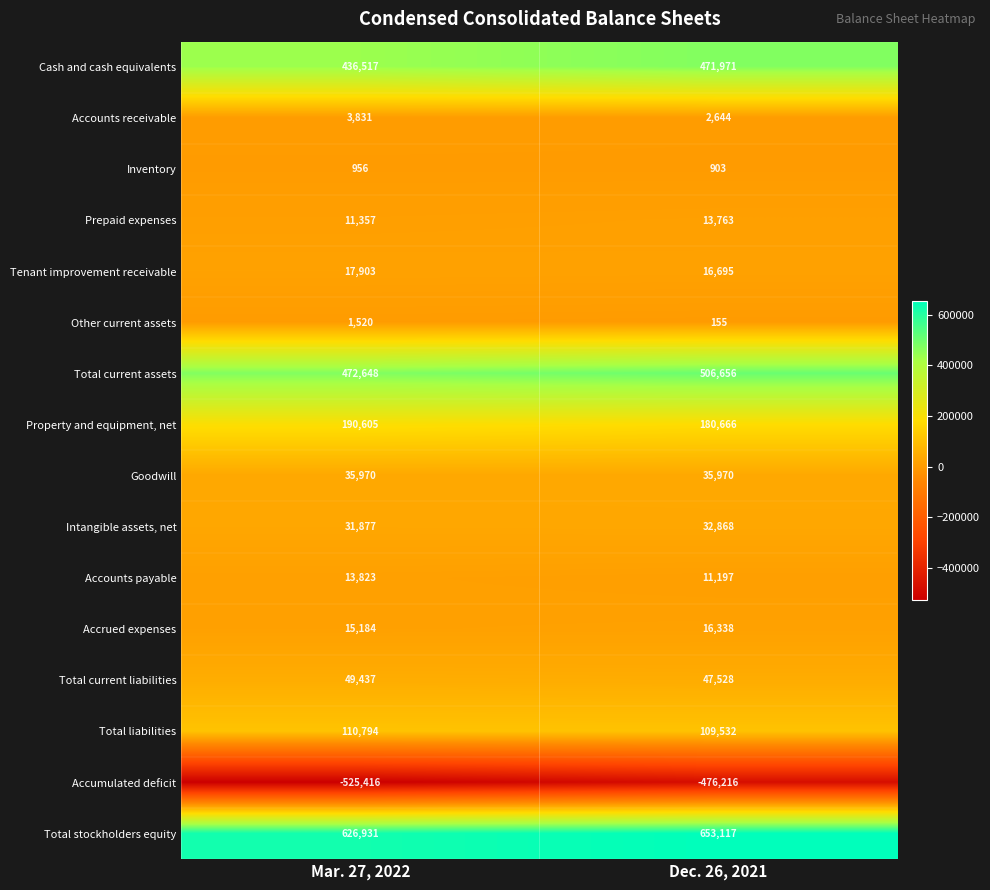

At how many categories does at least one series exceed 12621?

2